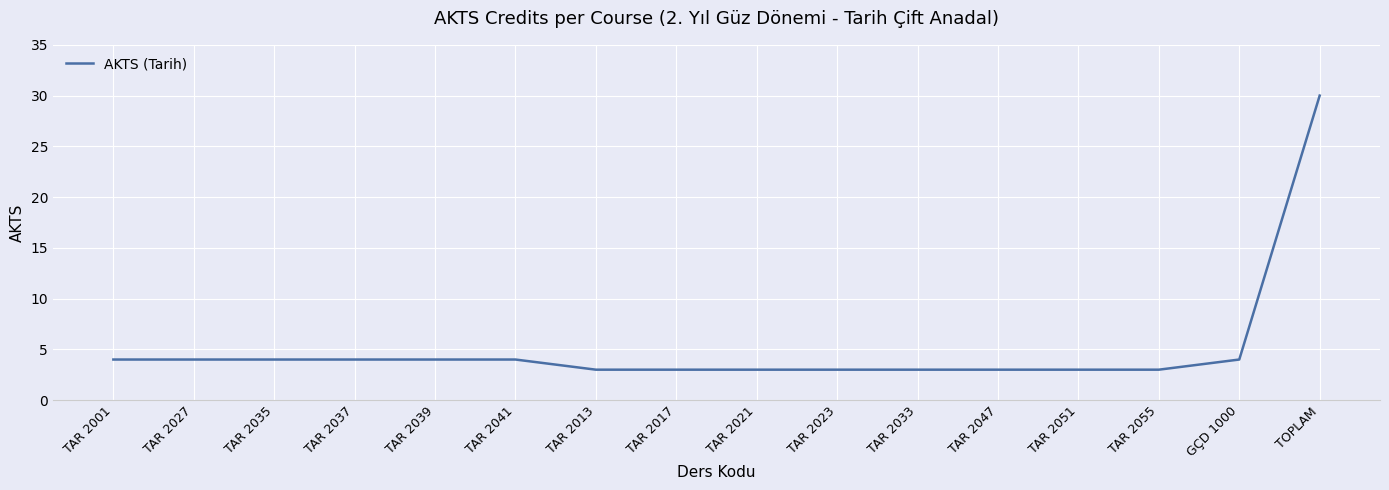

What is the difference between the maximum and minimum values?

27